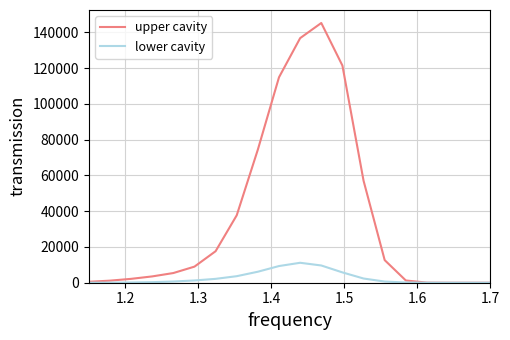

Which series has the largest range (max minus min)?

upper cavity